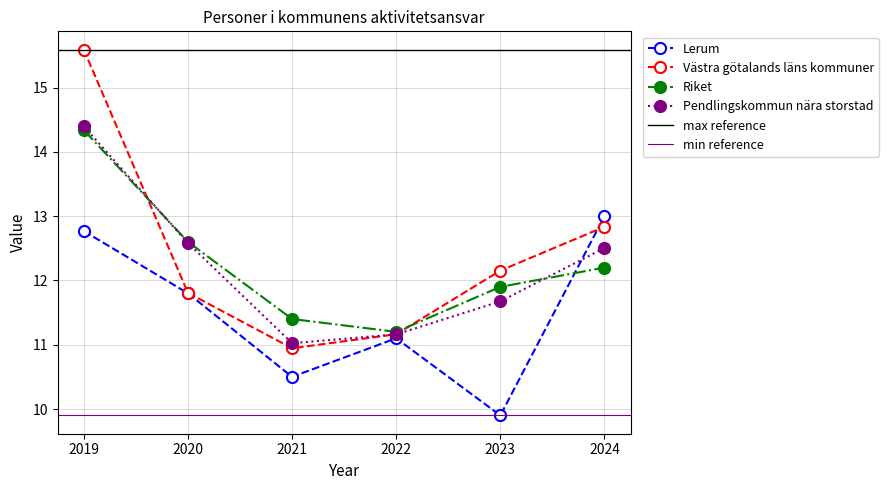

How many times do Pendlingskommun nära storstad and Västra götalands läns kommuner cross each other?

2